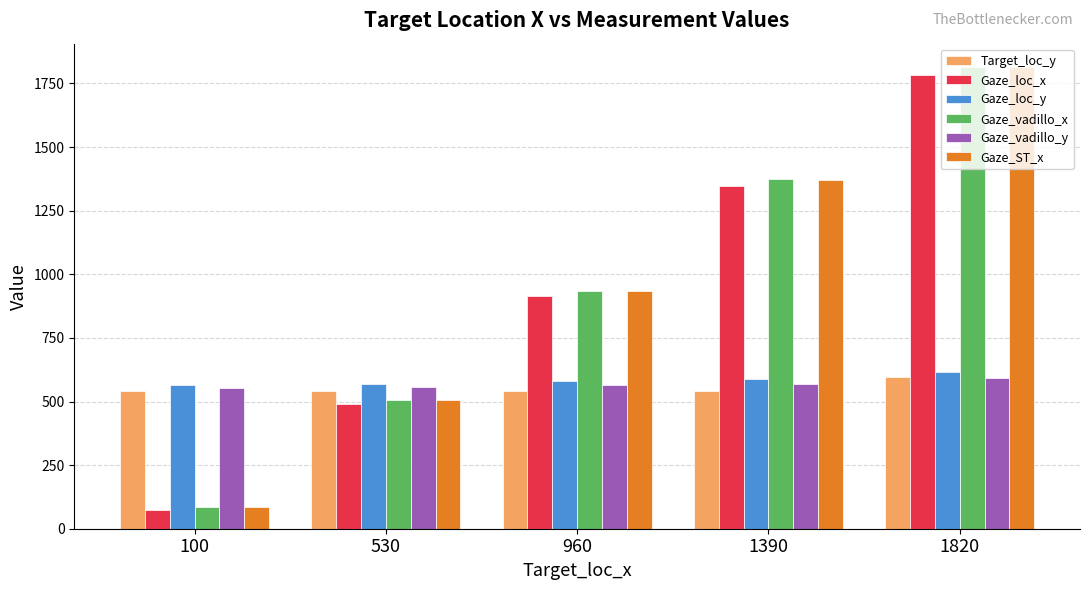

Rank the categories by Gaze_loc_x value from highest to lowest.

1820, 1390, 960, 530, 100